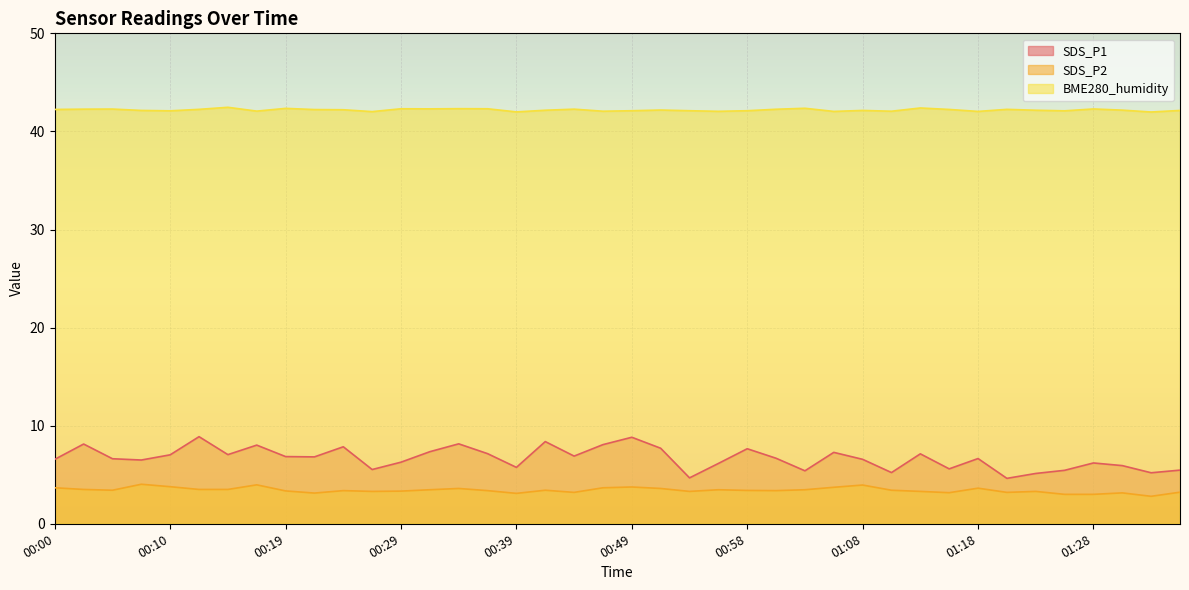

True or false: SDS_P1 and BME280_humidity cross at least once.

False